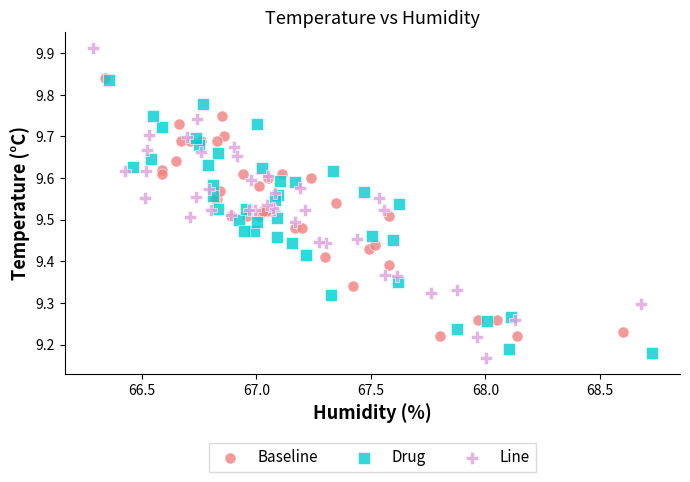

Which series contains the highest Y value?

Line